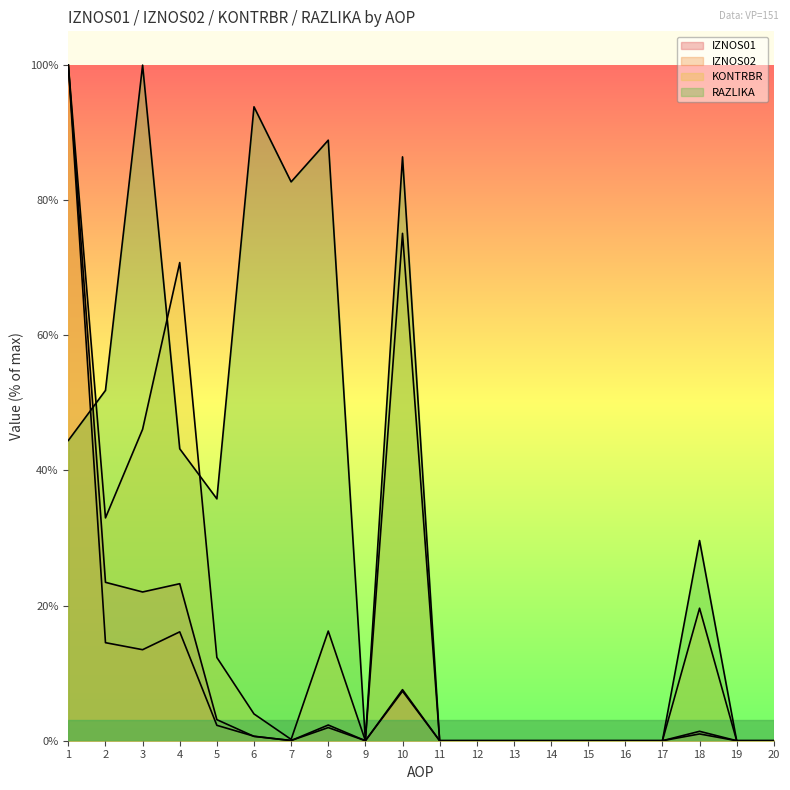

What is the difference between the highest and lowest values at 10?

79.1